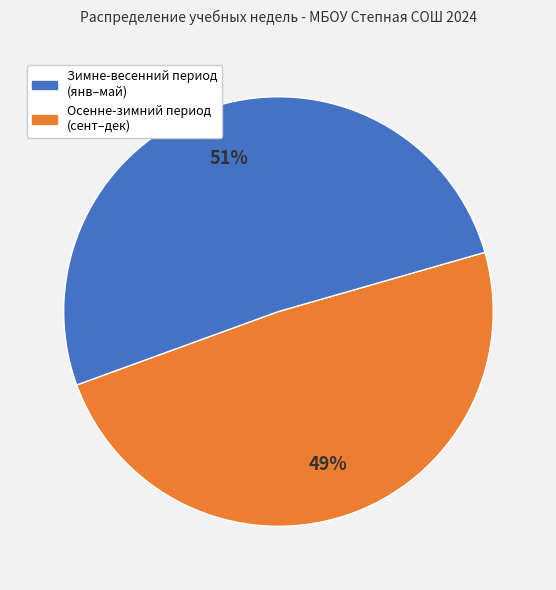

To the nearest percent, what is the average slice percentage?

50%